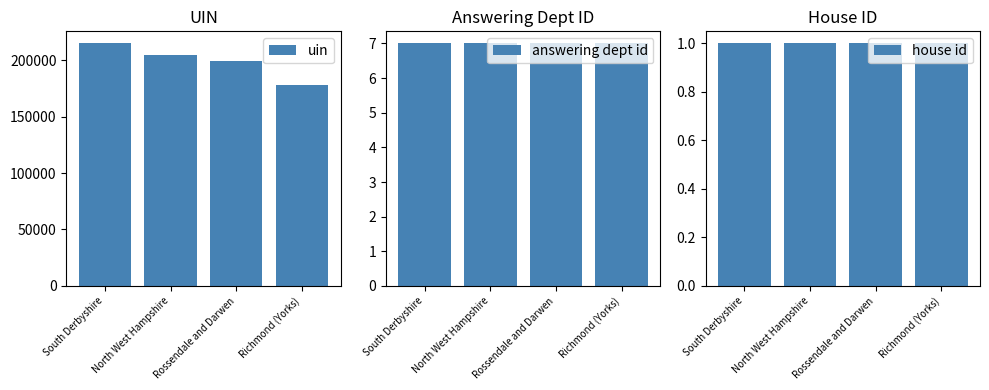

How many bars are there in each group?

3